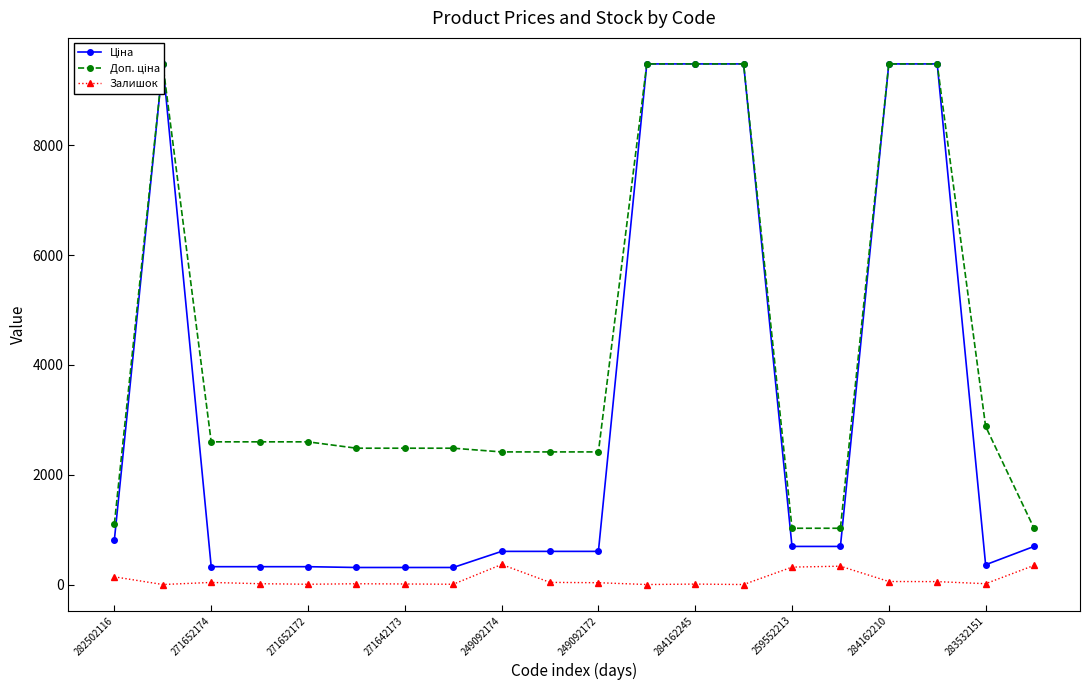

What is the highest value of the Залишок series?

365